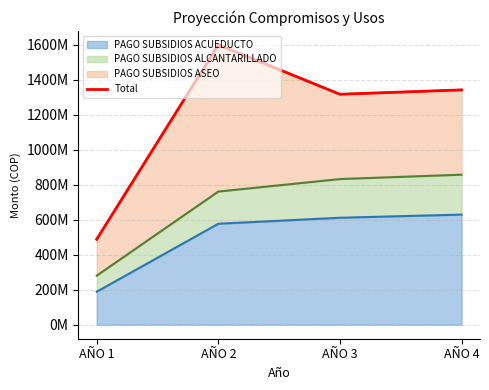

True or false: there are more than 1 points higher than both neighbors.

False